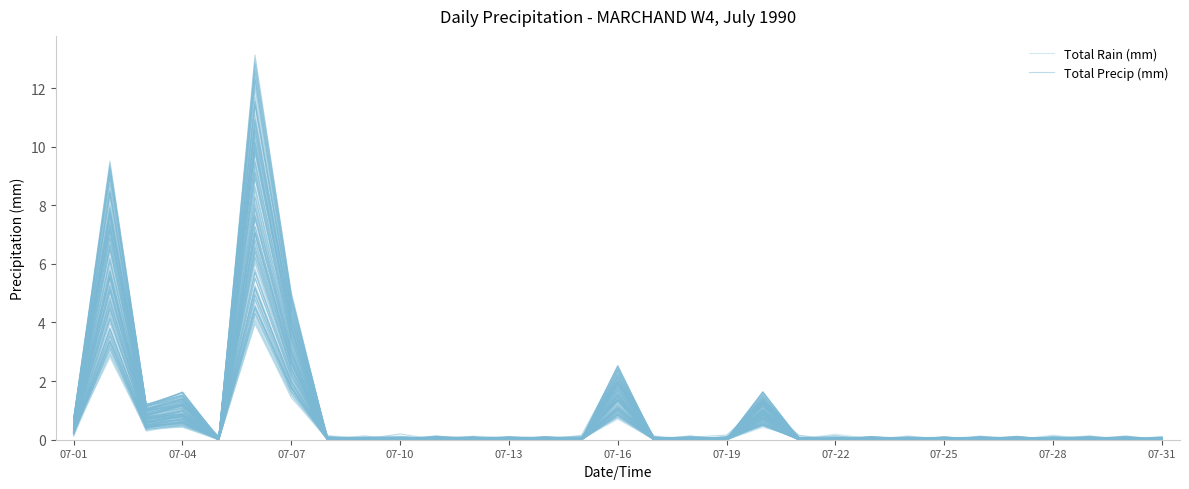

The Total Precip (mm) series shows 2.6 at 07-07. True or false?

False